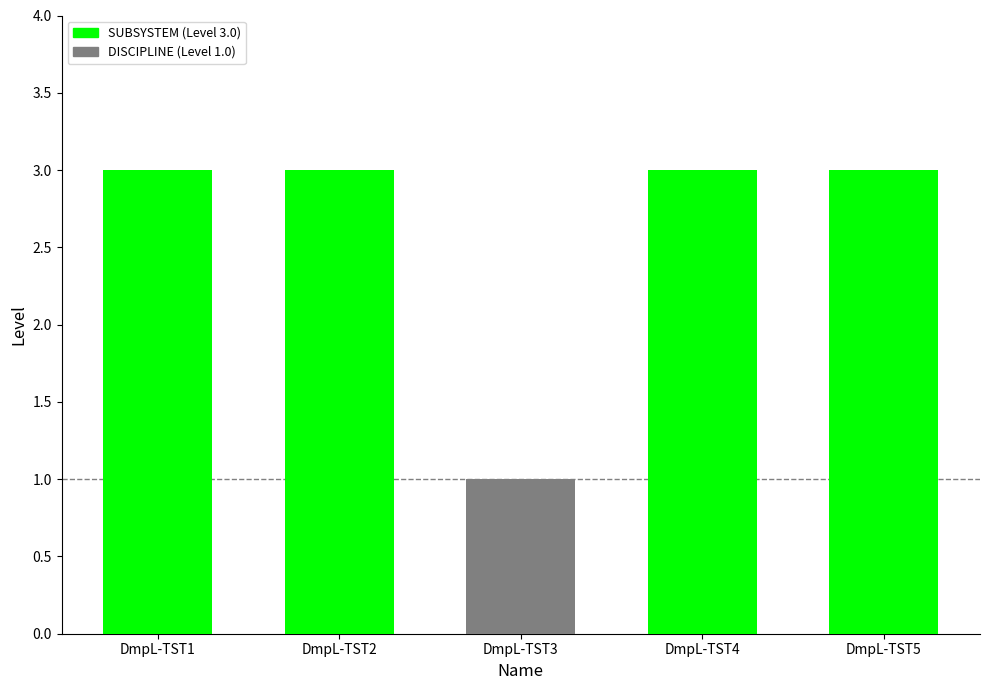

Where is the data nearest to the value 2?

DmpL-TST1